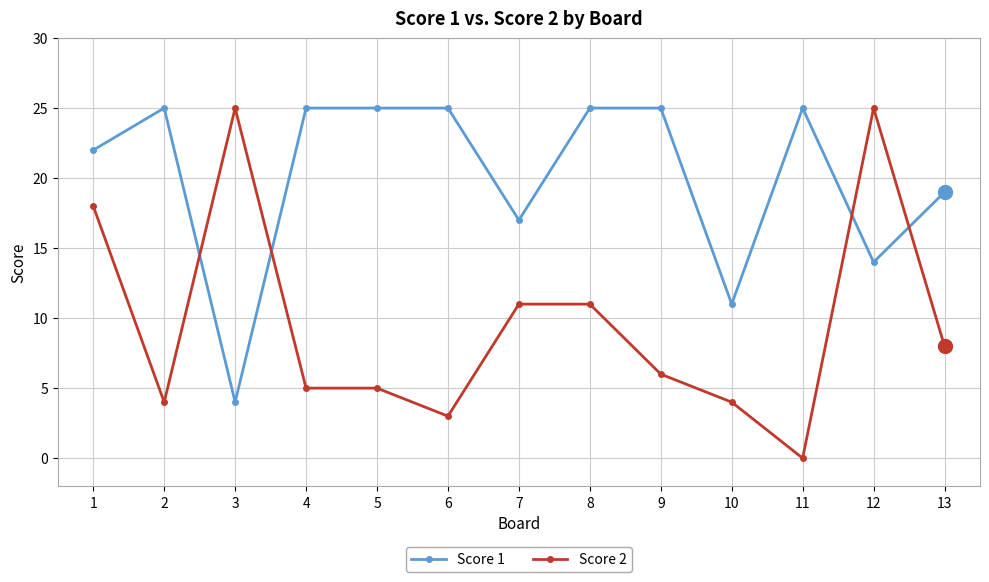

What value does the Score 2 series have at 4, to the nearest 5?

5